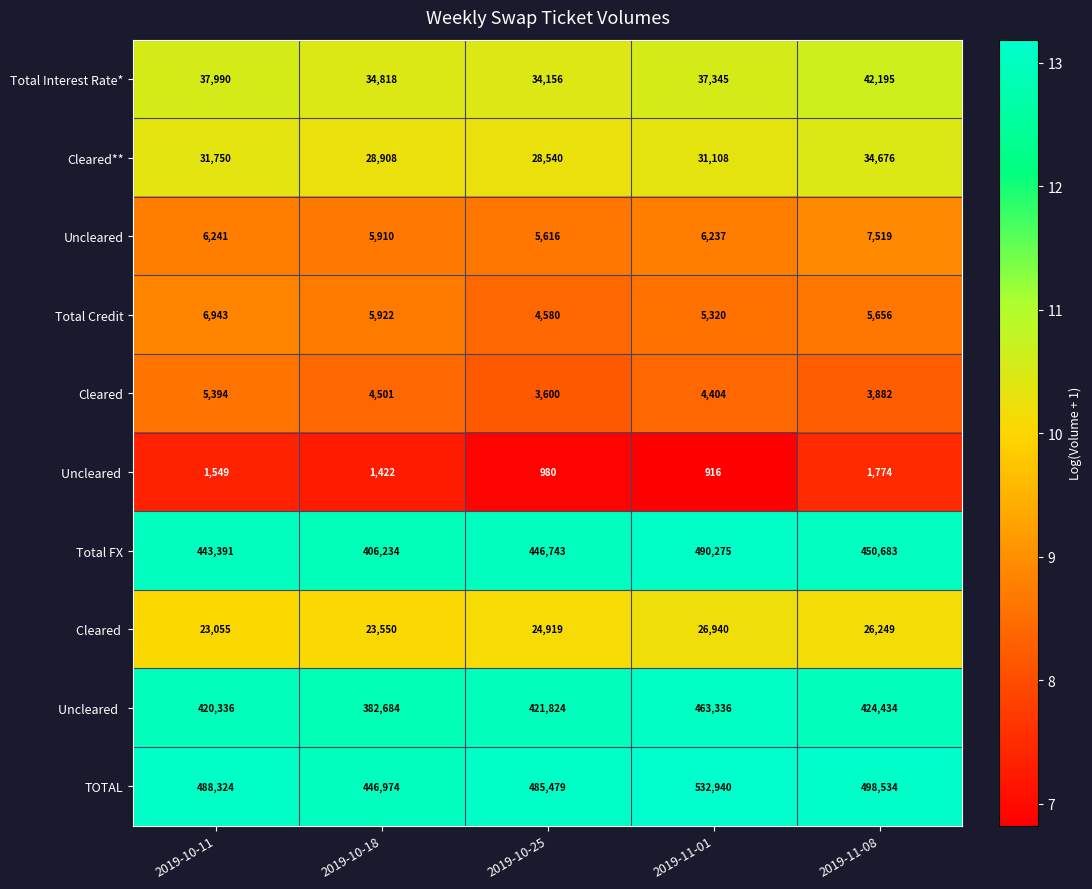

Count the number of data series in this chart.

10